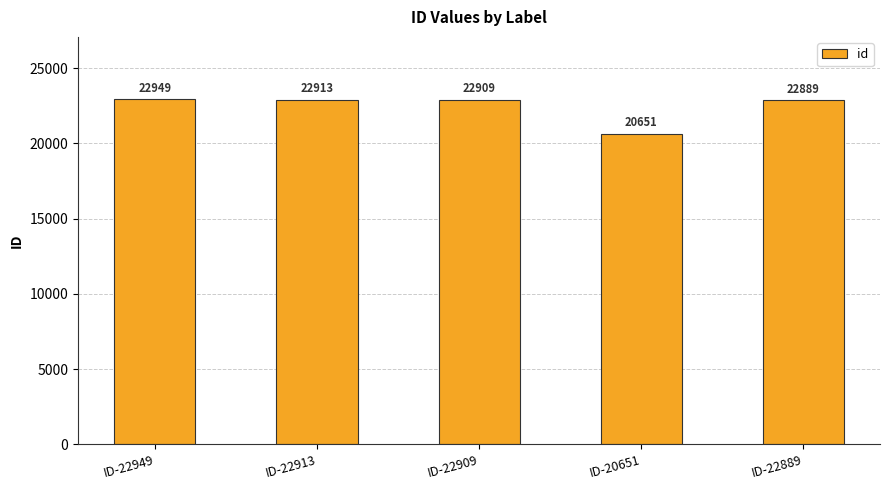

List the labels in order of value, smallest first.

ID-20651, ID-22889, ID-22909, ID-22913, ID-22949